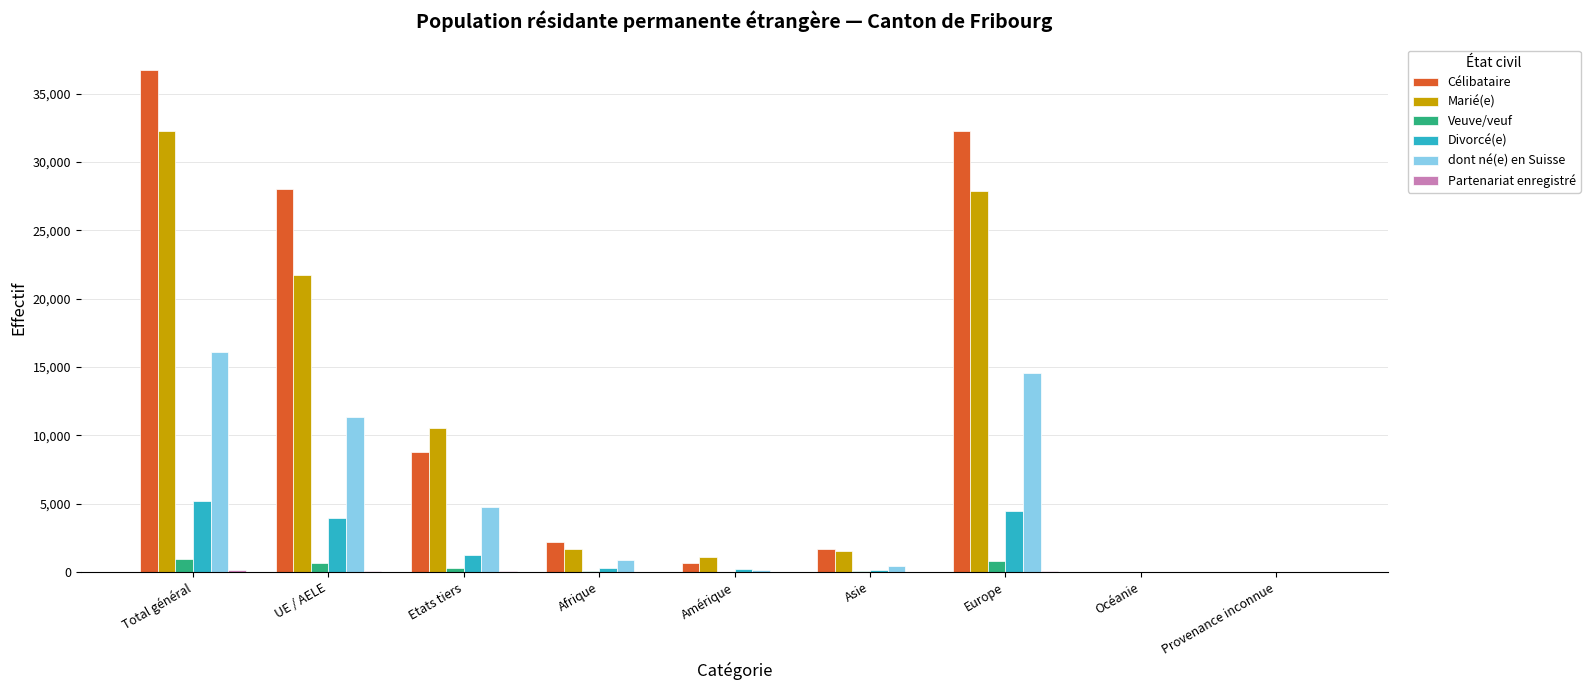

At which category is the sum across all series the highest?

Total général